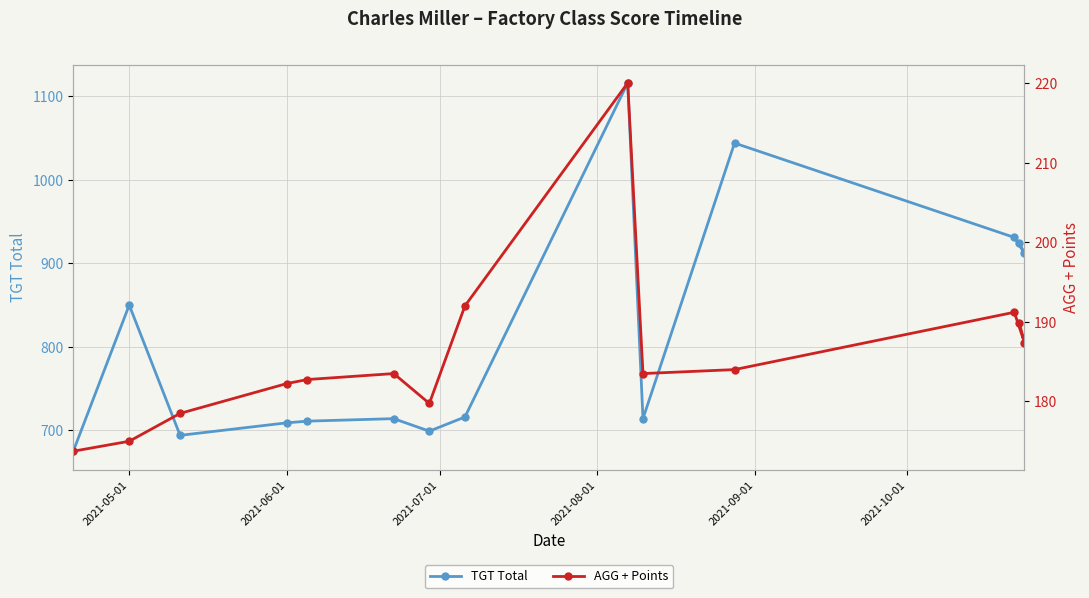

The value of TGT Total at 6 is 1036.5. True or false?

False